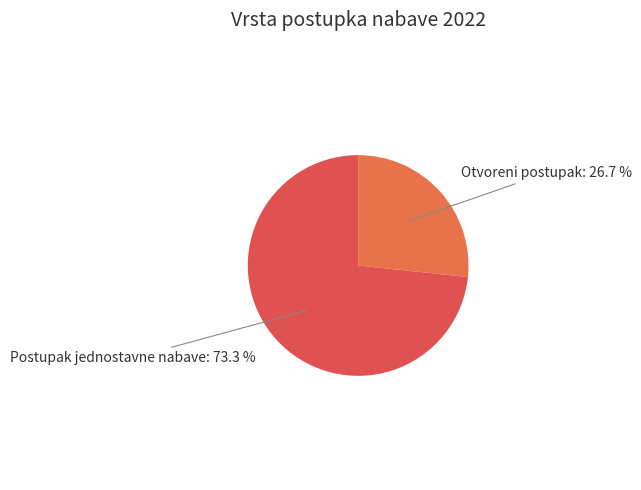

Count the number of slices in the pie.

2